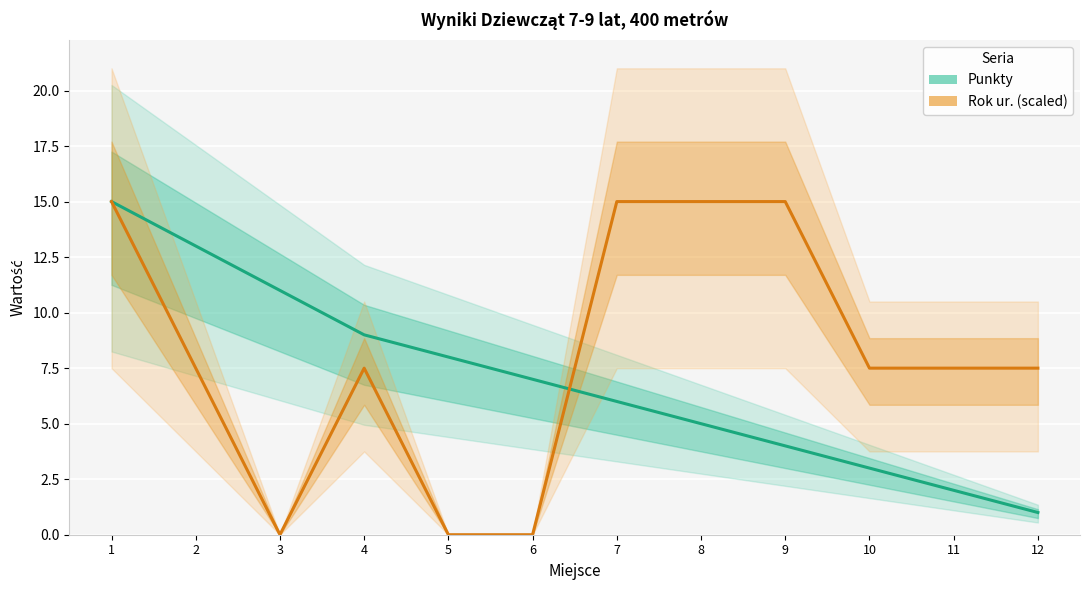

How many values in Rok ur. (scaled) are above zero?

9